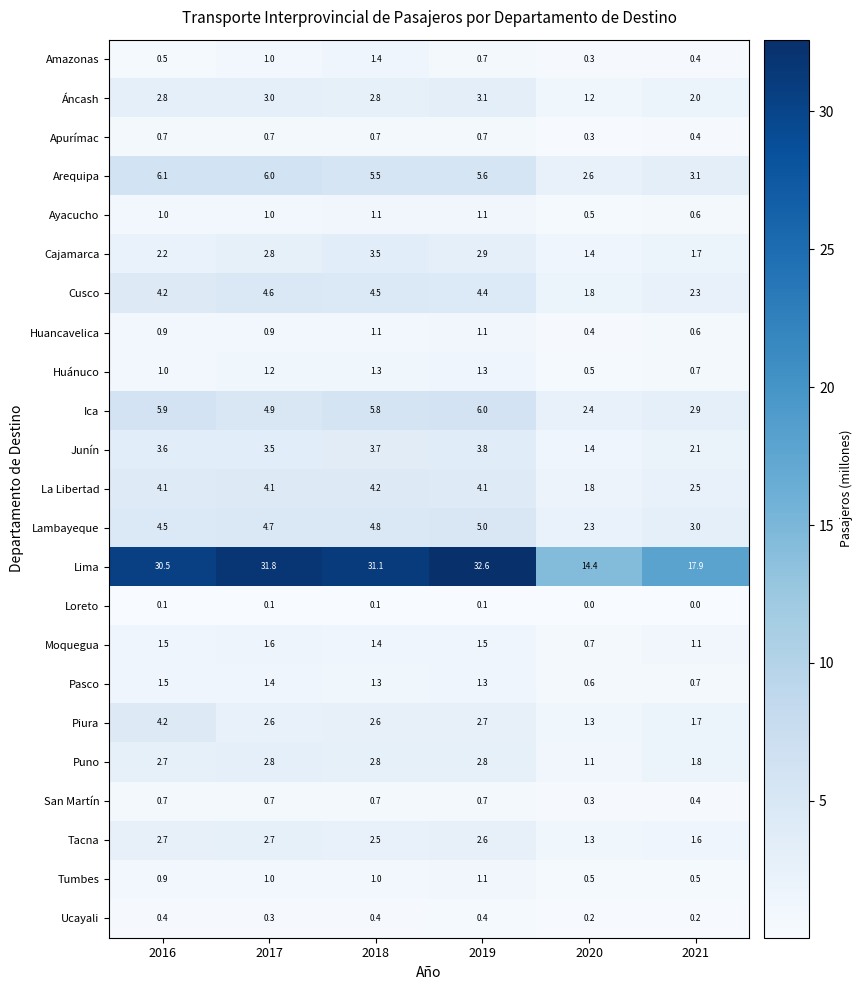

Is it true that Piura equals 2.7 at 2021?

False